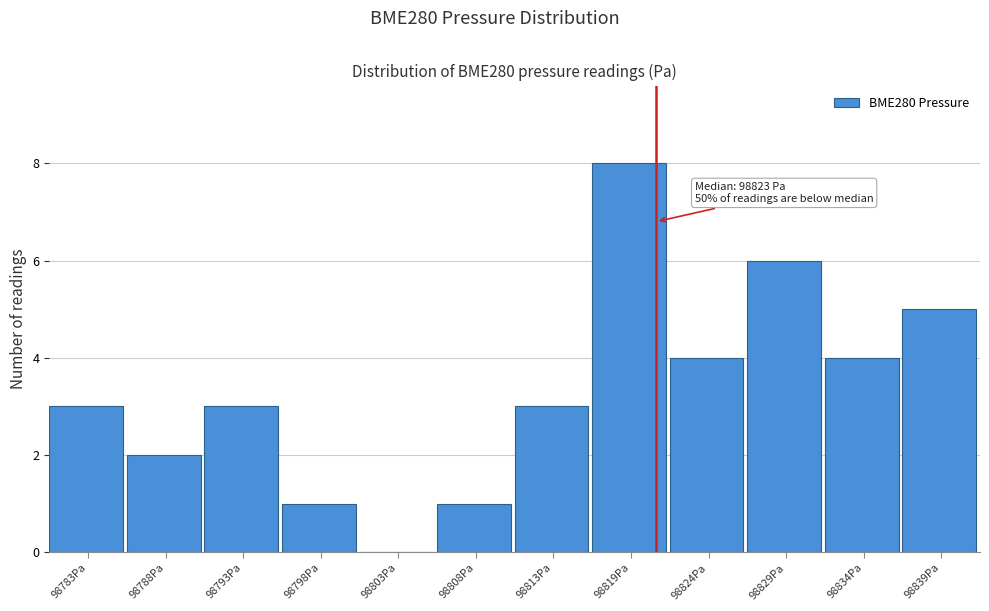

Reading left to right, extract all data points from this chart.

98783Pa=3	98788Pa=2	98793Pa=3	98798Pa=1	98803Pa=0	98808Pa=1	98813Pa=3	98819Pa=8	98824Pa=4	98829Pa=6	98834Pa=4	98839Pa=5